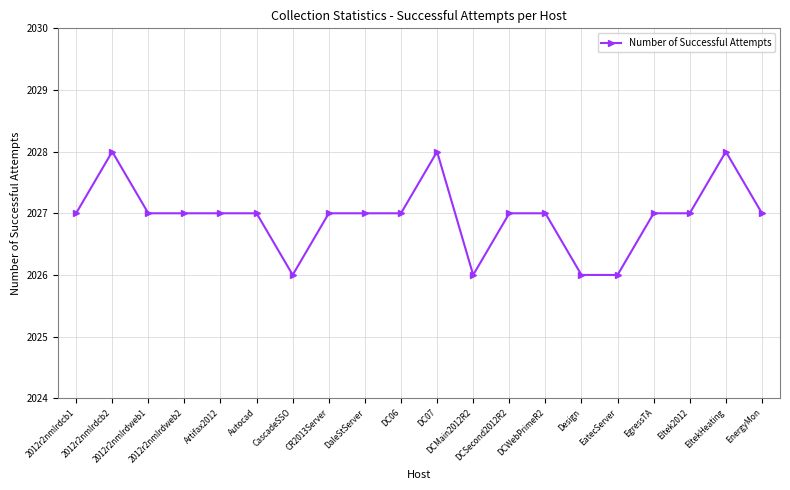

What is the average value?

2027